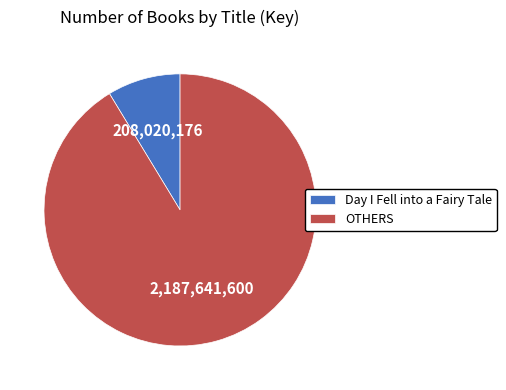

Count the number of slices in the pie.

2